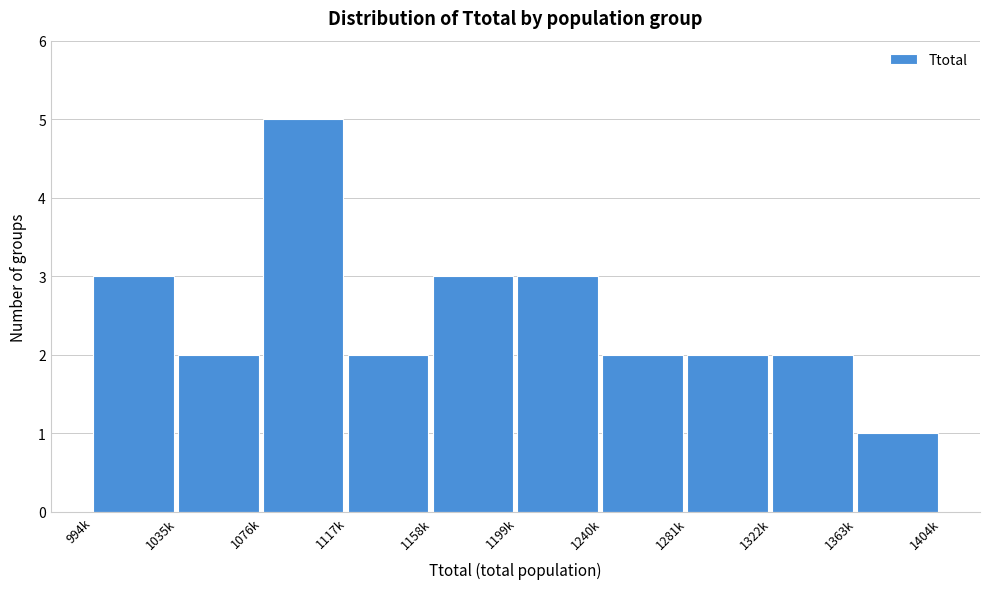

Reading left to right, extract all data points from this chart.

3	2	5	2	3	3	2	2	2	1